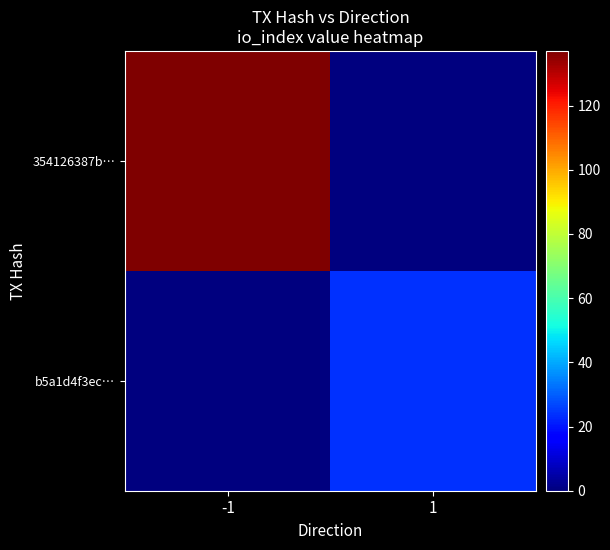

At which category is the sum across all series the highest?

-1